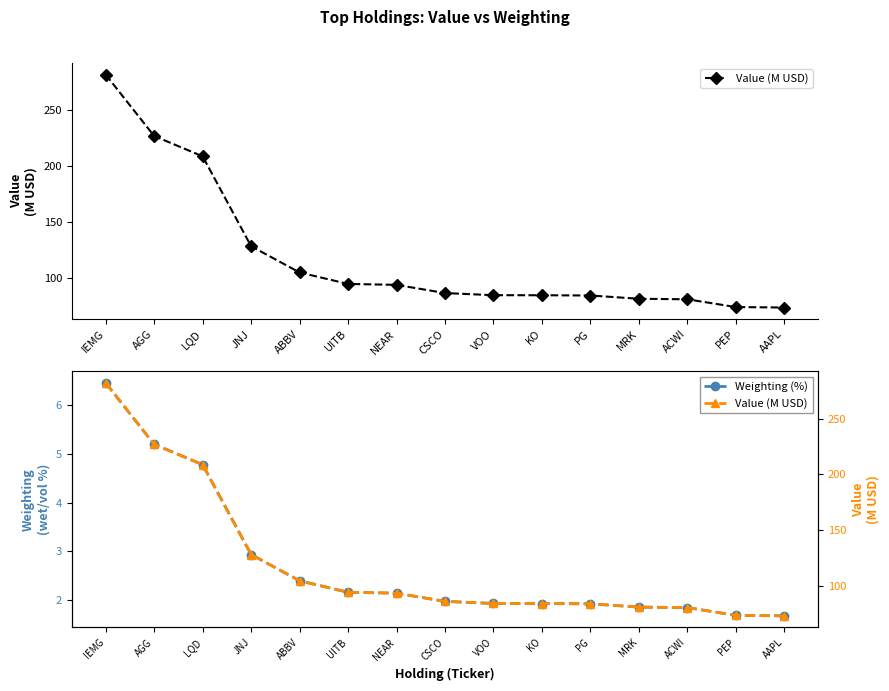

Does the chart display data point markers on the line(s)?

Yes